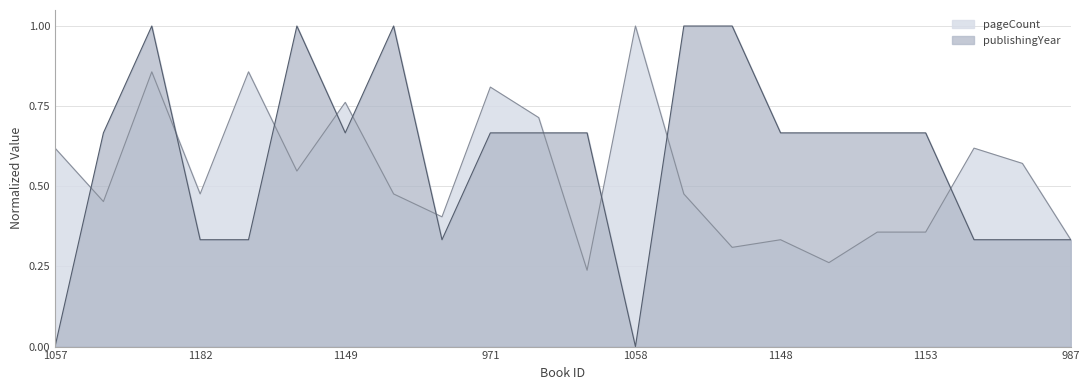

What is the spread (max minus min) of values at 1139?

0.5